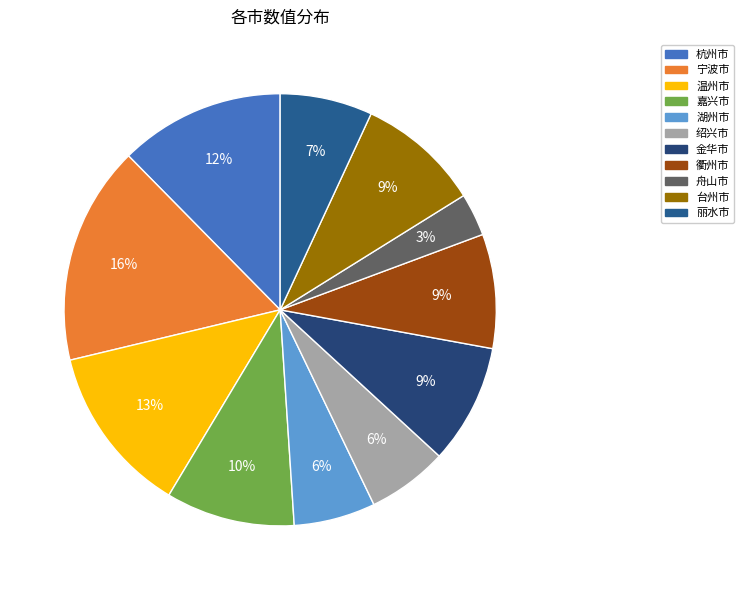

True or false: 舟山市 accounts for 3% of the total.

True